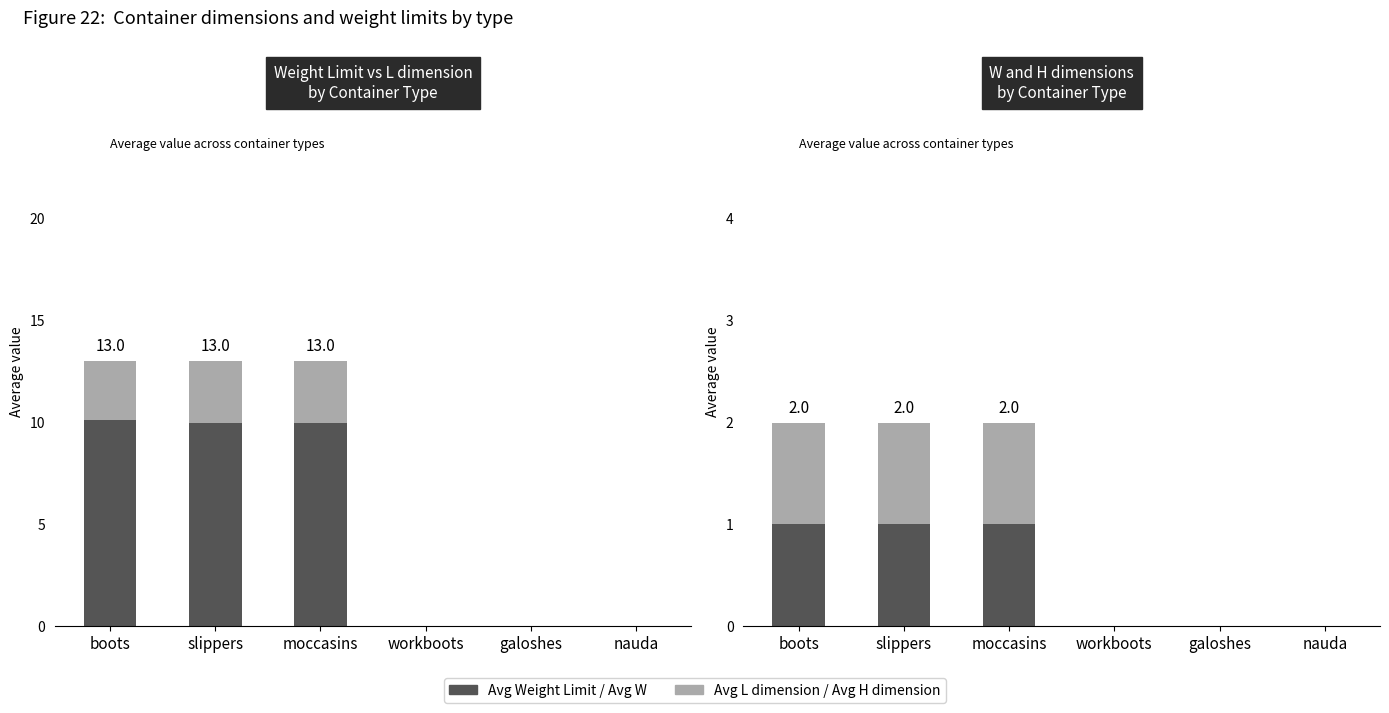

Reading left to right, list all the values displayed in this chart.

Avg Weight Limit: boots=10.1	slippers=10.0	moccasins=10.0	workboots=0.0	galoshes=0.0	nauda=0.0
Avg L (dimension): boots=2.9	slippers=3.0	moccasins=3.0	workboots=0.0	galoshes=0.0	nauda=0.0
Avg W (dimension): boots=1.0	slippers=1.0	moccasins=1.0	workboots=0.0	galoshes=0.0	nauda=0.0
Avg H (dimension): boots=1.0	slippers=1.0	moccasins=1.0	workboots=0.0	galoshes=0.0	nauda=0.0